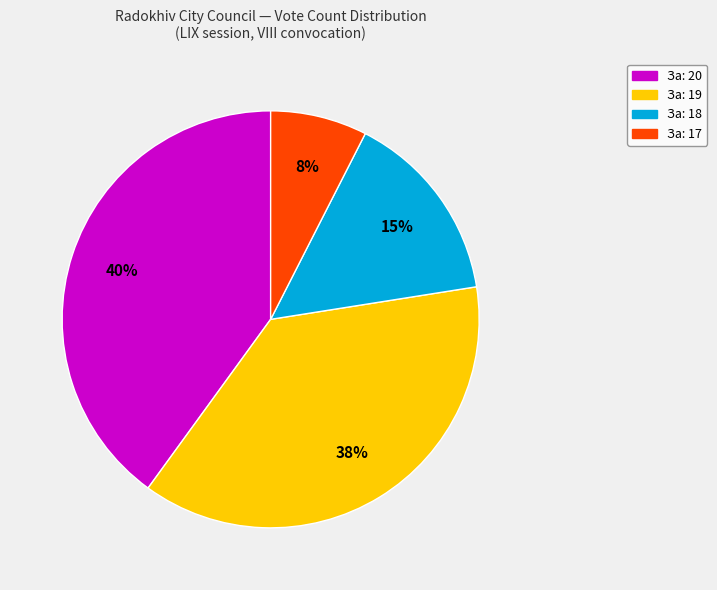

What percentage is the За: 19 slice, to the nearest percent?

38%